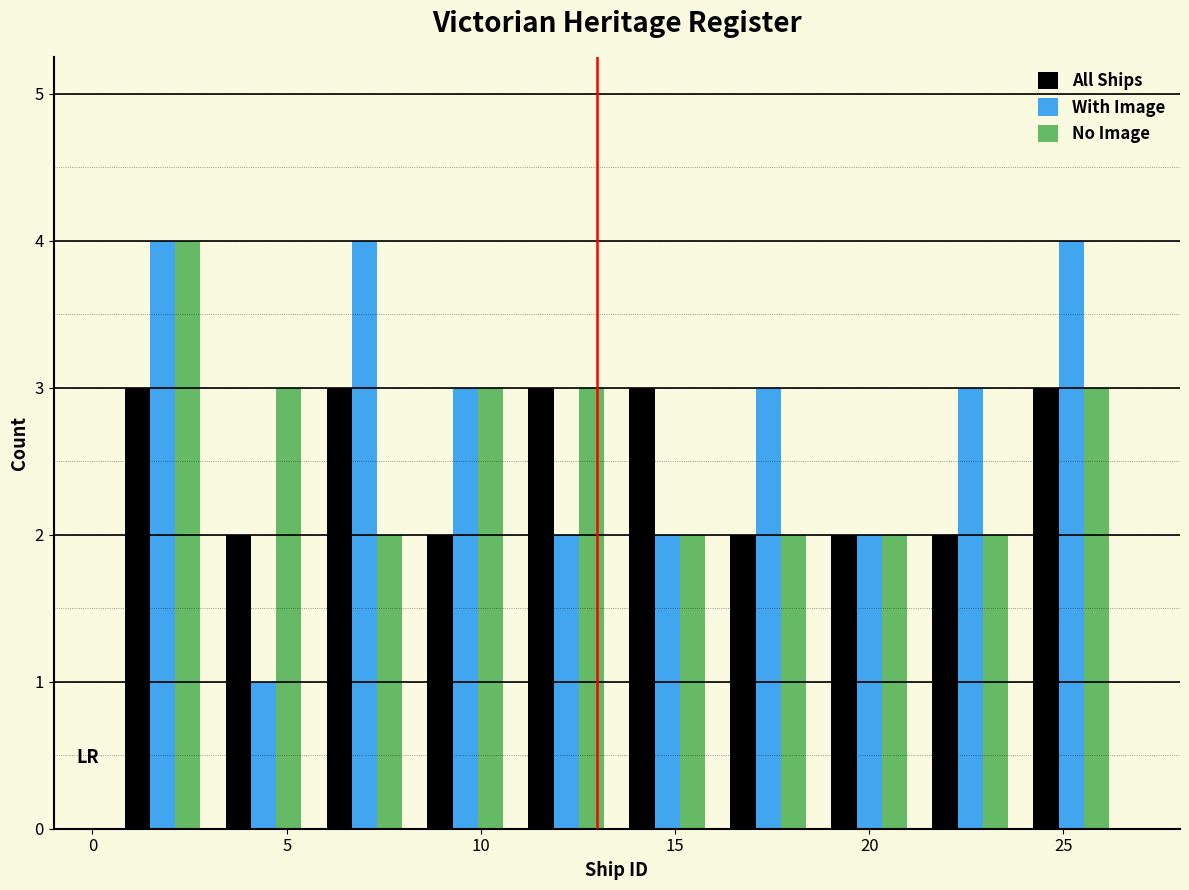

Reading left to right, list every range on the x-axis with the height of the bar of each series over it. Neither the bar edges nor the heights are printed on the chart, so give them approximately, as read against the axes.

0.5 to 3.1: All Ships=3	With Image=4	No Image=4
3.1 to 5.7: All Ships=2	With Image=1	No Image=3
5.7 to 8.3: All Ships=3	With Image=4	No Image=2
8.3 to 10.9: All Ships=2	With Image=3	No Image=3
10.9 to 13.5: All Ships=3	With Image=2	No Image=3
13.5 to 16.1: All Ships=3	With Image=2	No Image=2
16.1 to 18.7: All Ships=2	With Image=3	No Image=2
18.7 to 21.3: All Ships=2	With Image=2	No Image=2
21.3 to 23.9: All Ships=2	With Image=3	No Image=2
23.9 to 26.5: All Ships=3	With Image=4	No Image=3